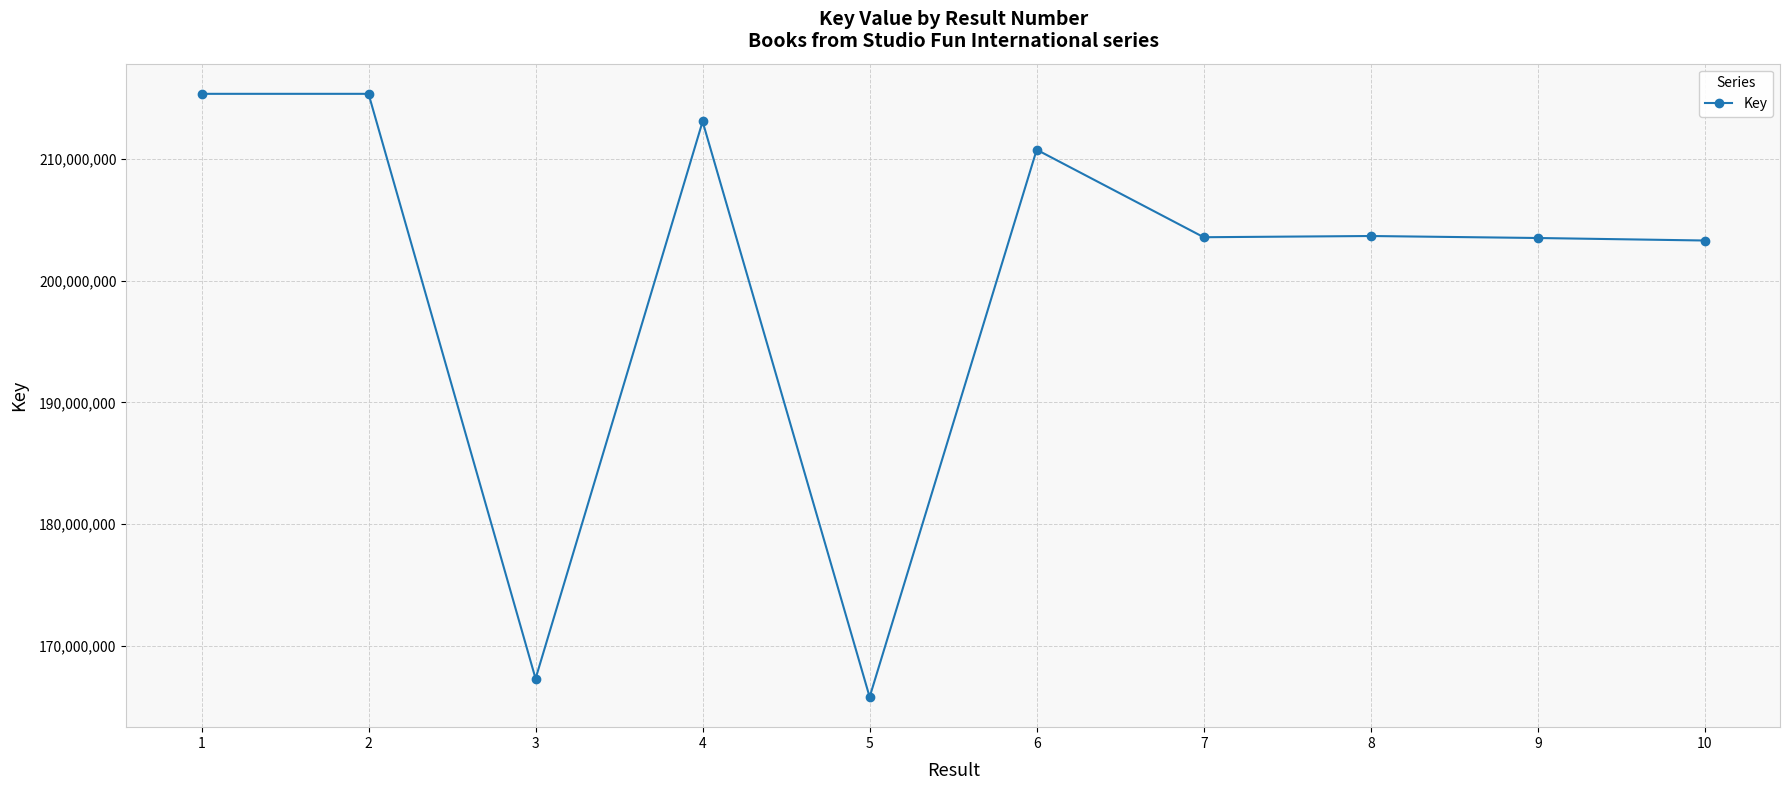

Approximately how many times larger is the value at 8 compared to 4?

1.0